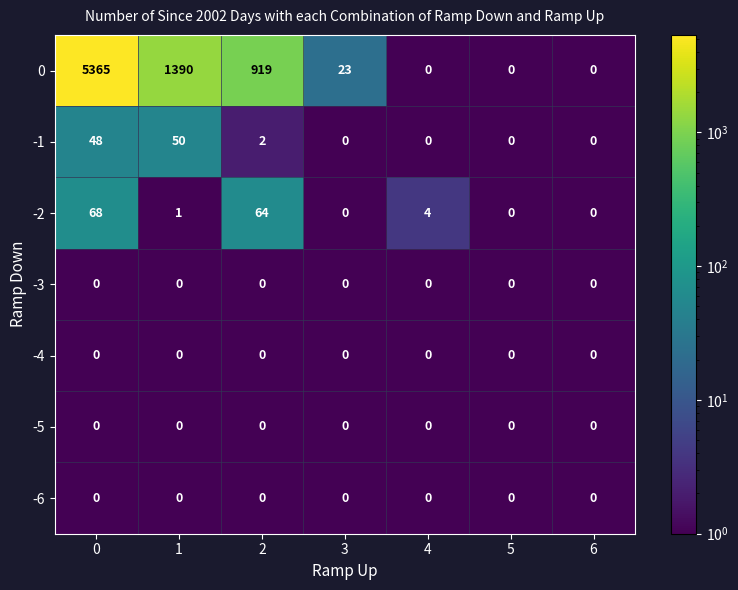

At how many categories does at least one series exceed 560?

3